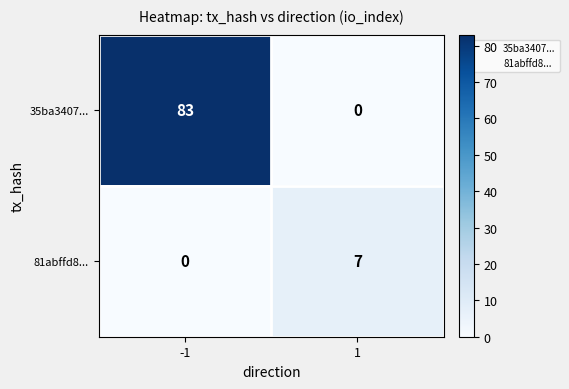

How many series are shown in this chart?

2